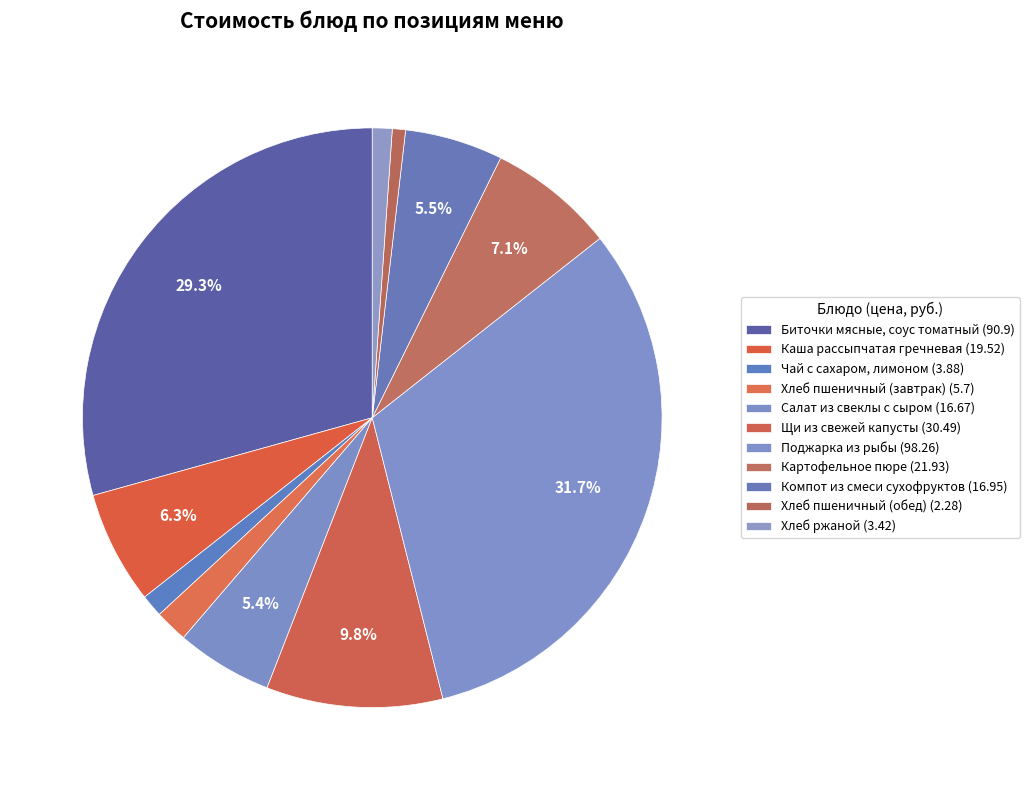

Is it true that Каша рассыпчатая гречневая is 6% of the pie?

True